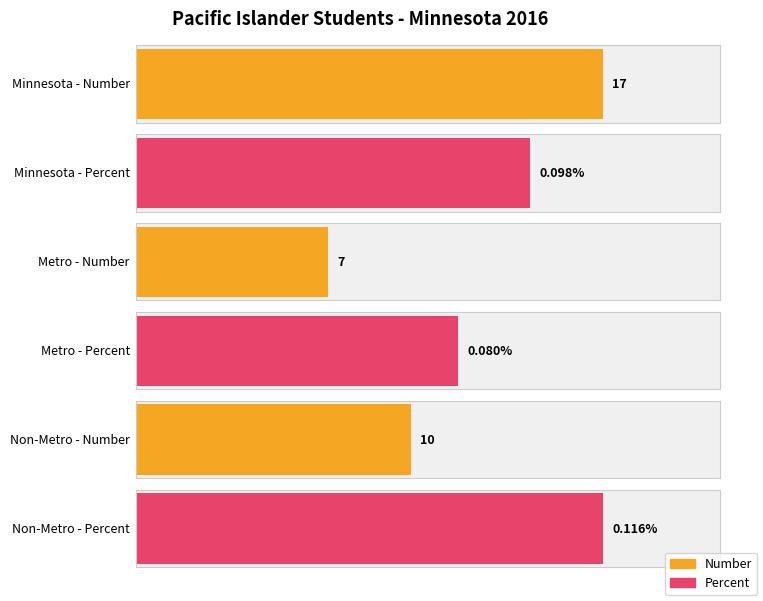

At Minnesota, list the series in order from smallest to largest.

Percent, Number